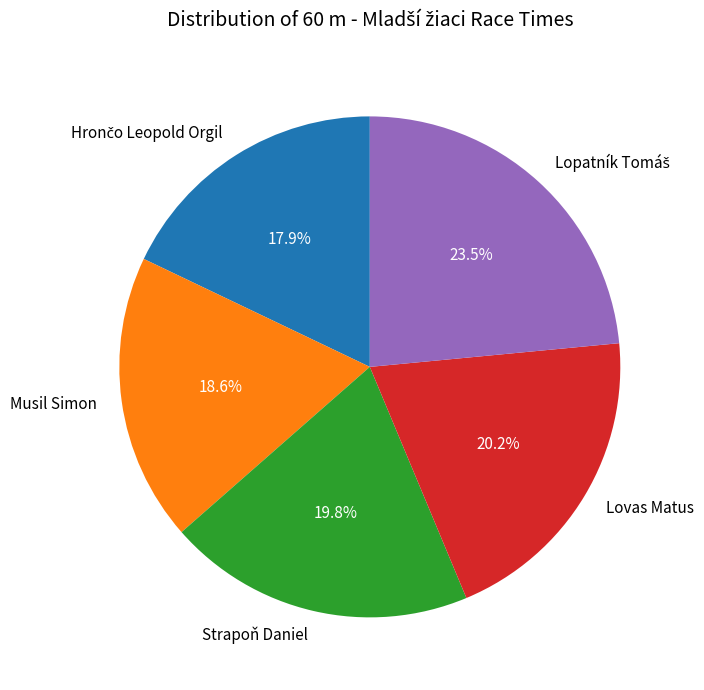

Is Lovas Matus the majority of the pie?

No